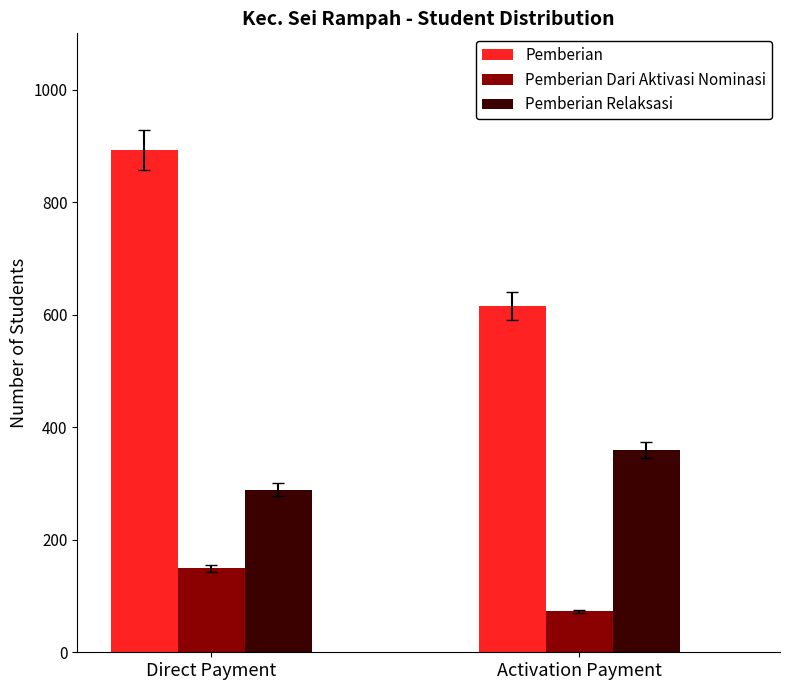

Reading right to left, what are all the values shown in this chart?

Pemberian: Activation Payment=616	Direct Payment=892
Pemberian Dari Aktivasi Nominasi: Activation Payment=73	Direct Payment=149
Pemberian Relaksasi: Activation Payment=360	Direct Payment=289